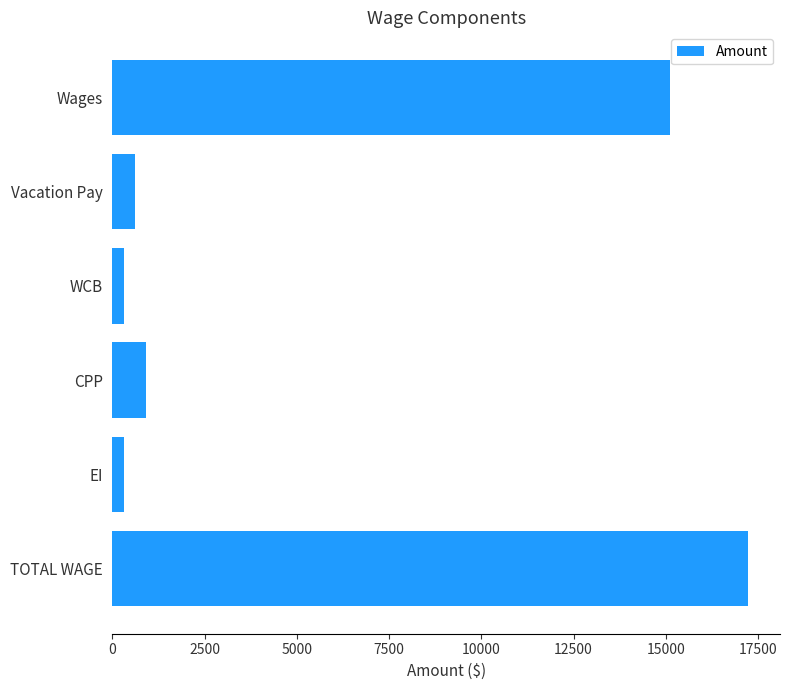

Reading top to bottom, list all the values displayed in this chart.

15120.0	604.8	302.4	907.2	302.4	17236.8